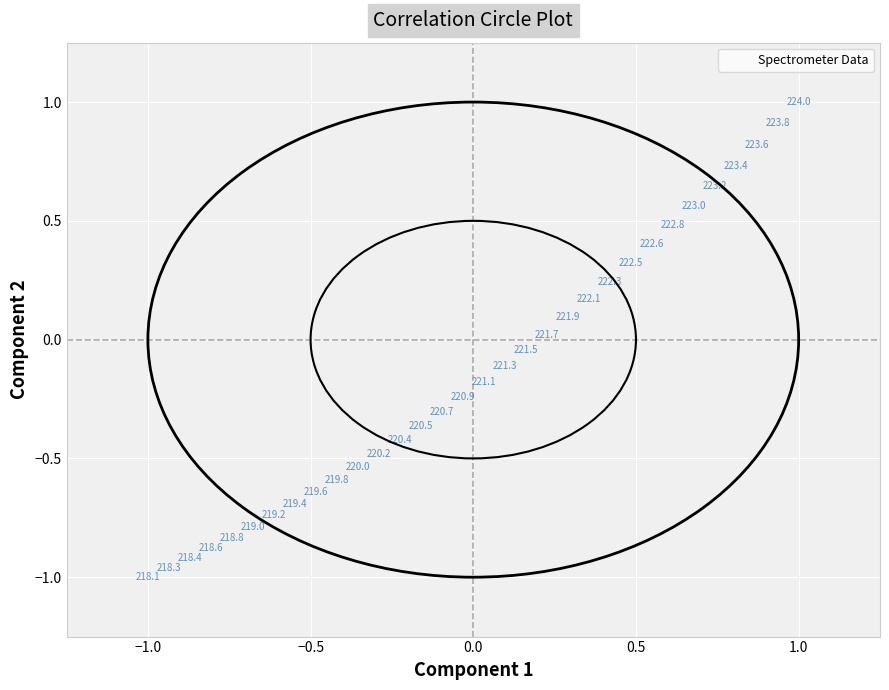

What is the range of X values (max minus min)?

2.0